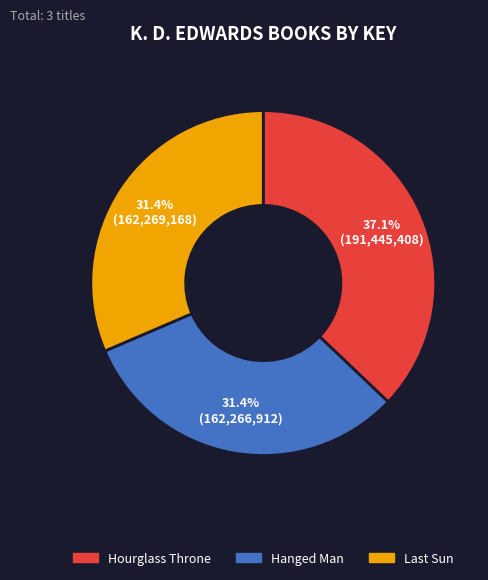

How many segments does this pie chart have?

3